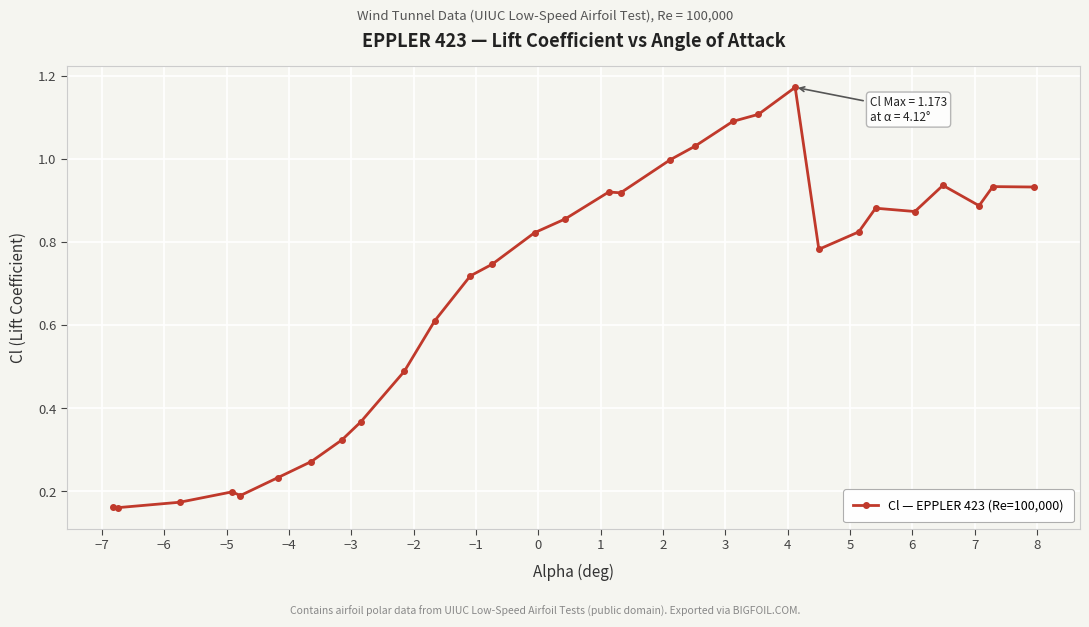

What is the sum of all values?

20.6